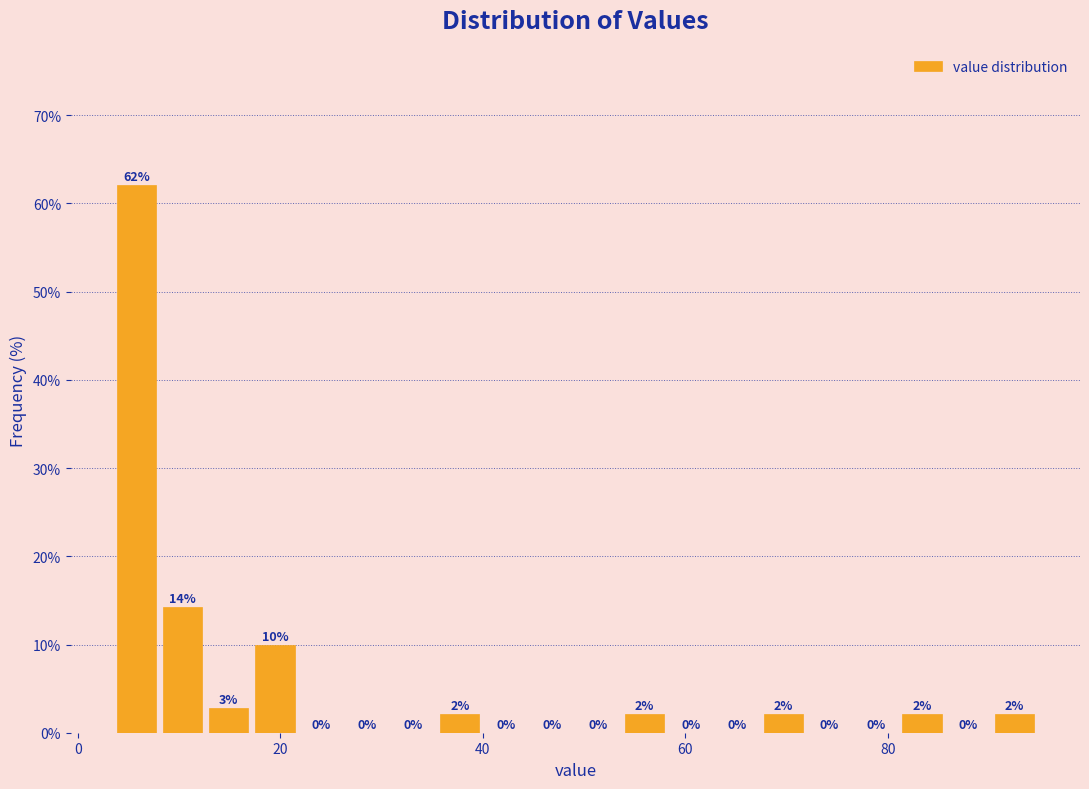

Read against the x-axis, roughly where is the centre of the tallest bar?

6